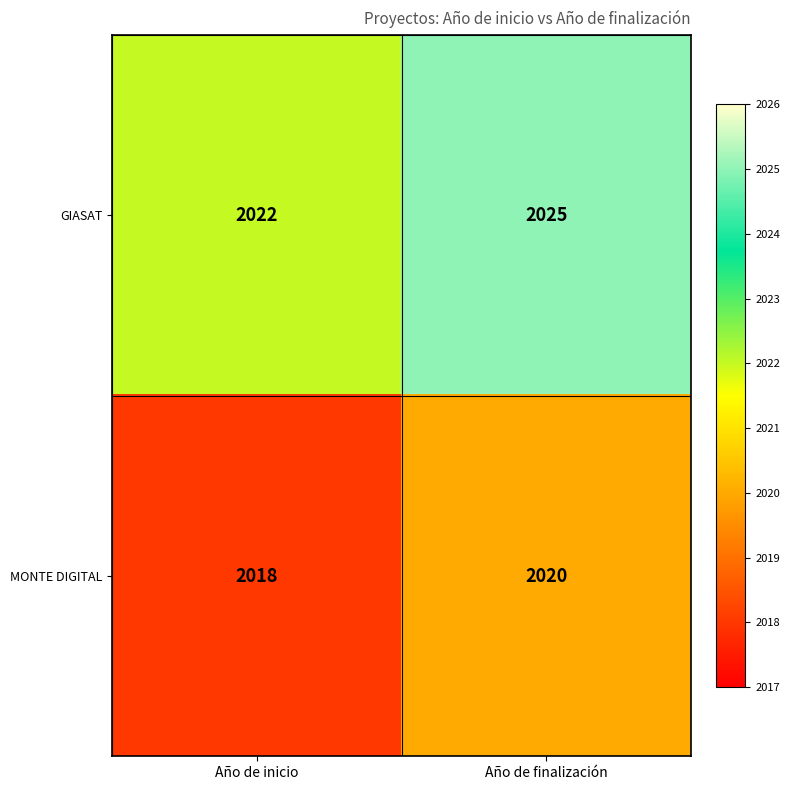

At which label does GIASAT reach its peak?

Año de finalización